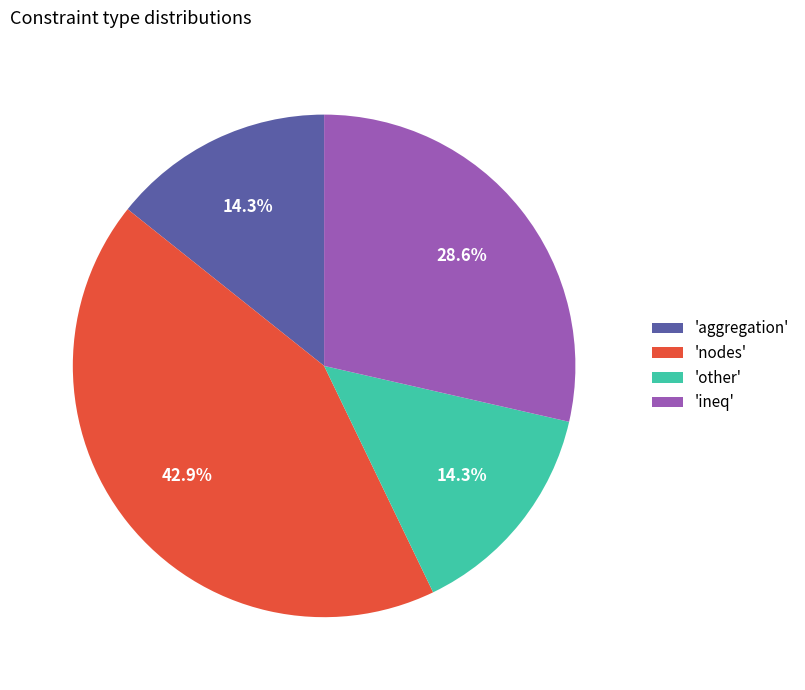

What percentage is NOT represented by 'other'?

85.7%